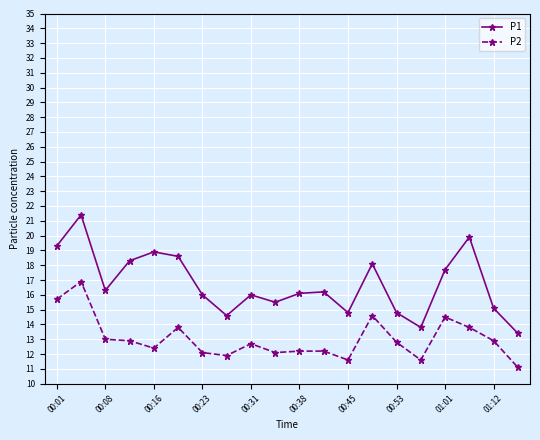

Which series has the largest total across all categories?

P1